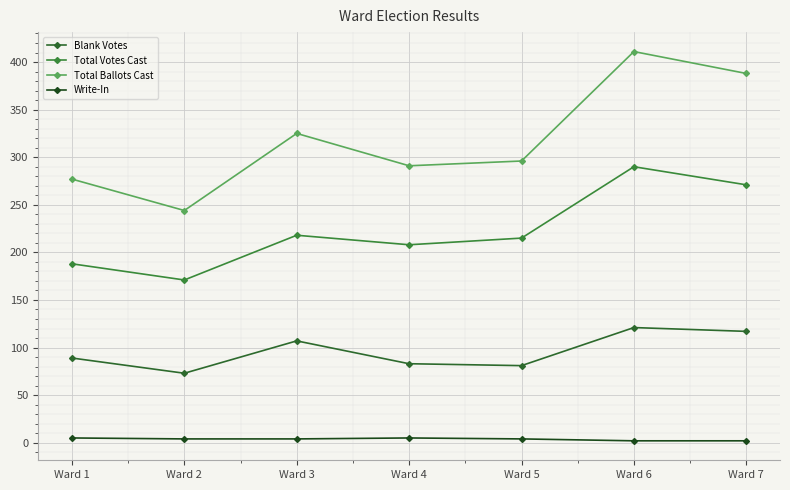

How many values in the Write-In series are below 4?

2